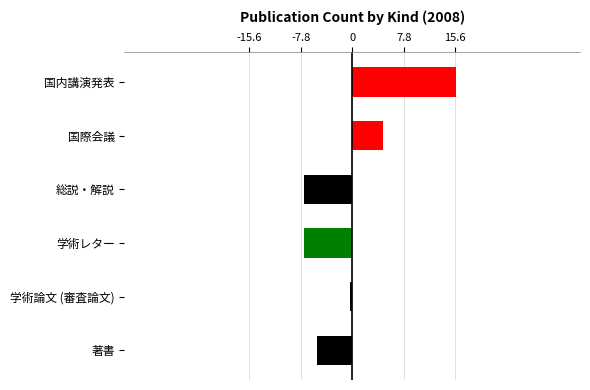

The chart shows a value of 6.6 at 国内講演発表. True or false?

False